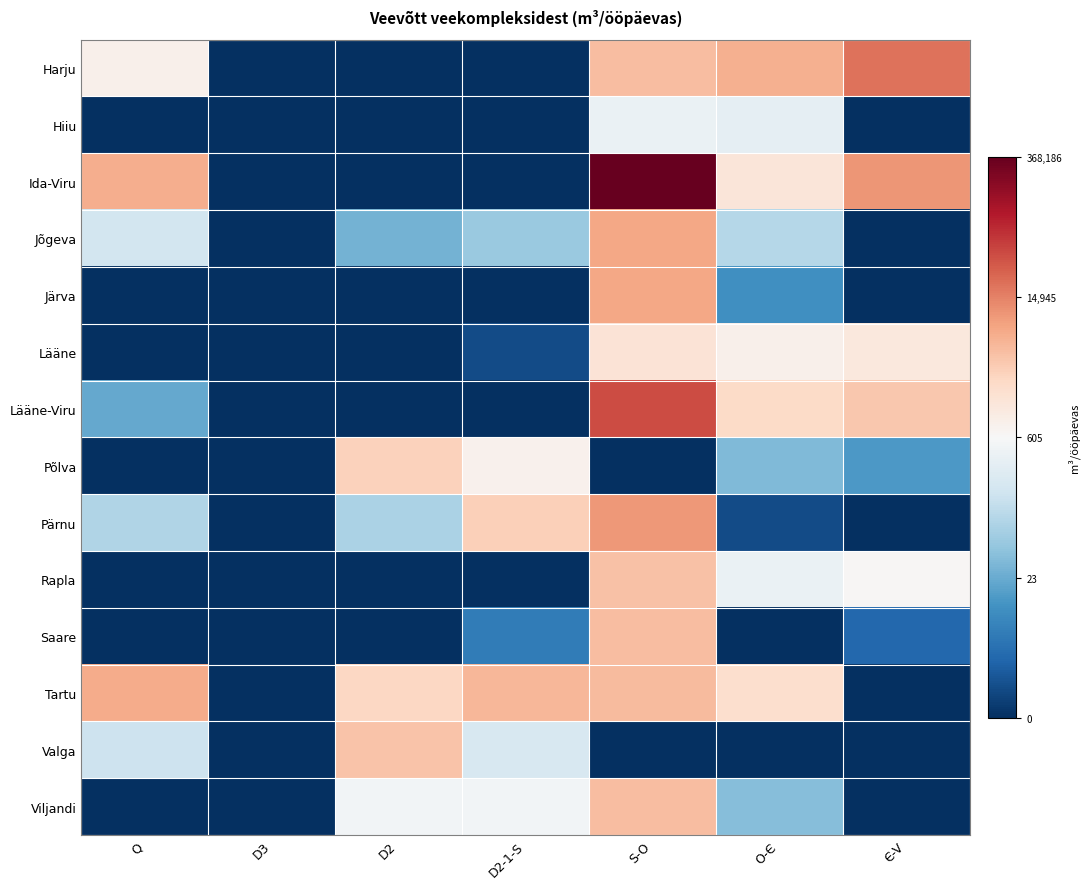

Reading left to right, extract all data points from this chart.

Harju: Q=6.7	D3=0.0	D2=0.0	D2-1-S=0.0	S-O=8.4	O-Є=8.7	Є-V=9.9
Hiiu: Q=0.0	D3=0.0	D2=0.0	D2-1-S=0.0	S-O=6.0	O-Є=5.8	Є-V=0.0
Ida-Viru: Q=8.7	D3=0.0	D2=0.0	D2-1-S=0.0	S-O=12.8	O-Є=7.2	Є-V=9.2
Jõgeva: Q=5.2	D3=0.0	D2=3.4	D2-1-S=4.0	S-O=8.9	O-Є=4.6	Є-V=0.0
Järva: Q=0.0	D3=0.0	D2=0.0	D2-1-S=0.0	S-O=8.9	O-Є=2.5	Є-V=0.0
Lääne: Q=0.0	D3=0.0	D2=0.0	D2-1-S=0.7	S-O=7.3	O-Є=6.8	Є-V=7.1
Lääne-Viru: Q=3.1	D3=0.0	D2=0.0	D2-1-S=0.0	S-O=10.6	O-Є=7.6	Є-V=8.1
Põlva: Q=0.0	D3=0.0	D2=7.9	D2-1-S=6.7	S-O=0.0	O-Є=3.6	Є-V=2.7
Pärnu: Q=4.5	D3=0.0	D2=4.4	D2-1-S=7.9	S-O=9.2	O-Є=0.7	Є-V=0.0
Rapla: Q=0.0	D3=0.0	D2=0.0	D2-1-S=0.0	S-O=8.3	O-Є=6.0	Є-V=6.5
Saare: Q=0.0	D3=0.0	D2=0.0	D2-1-S=1.9	S-O=8.4	O-Є=0.0	Є-V=1.4
Tartu: Q=8.8	D3=0.0	D2=7.7	D2-1-S=8.5	S-O=8.4	O-Є=7.5	Є-V=0.0
Valga: Q=5.1	D3=0.0	D2=8.3	D2-1-S=5.4	S-O=0.0	O-Є=0.0	Є-V=0.0
Viljandi: Q=0.0	D3=0.0	D2=6.2	D2-1-S=6.3	S-O=8.4	O-Є=3.7	Є-V=0.0